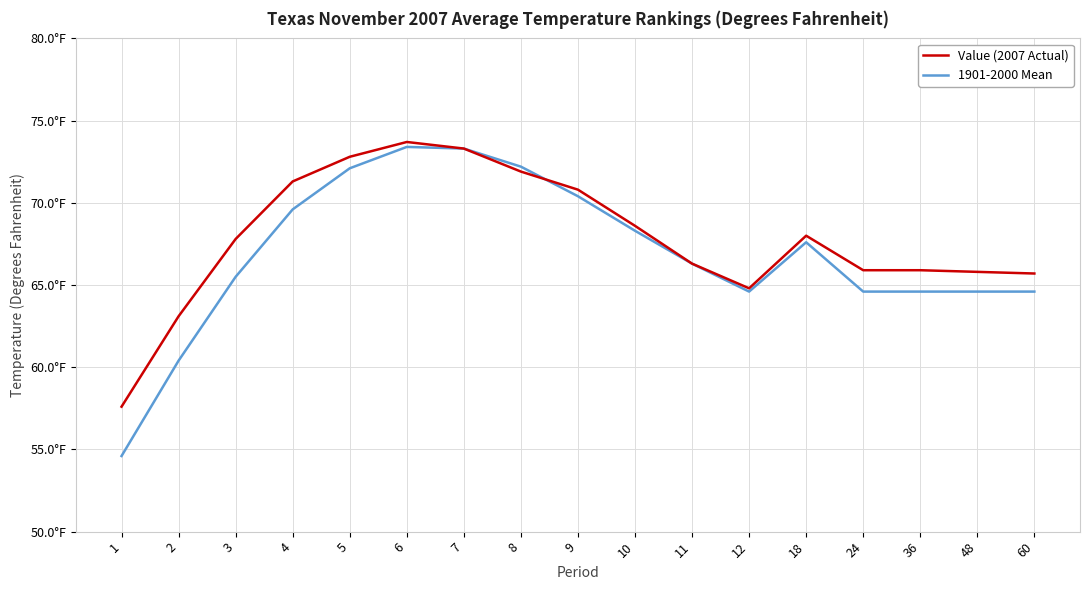

What are all the series names shown in the legend?

Value (2007 Actual), 1901-2000 Mean